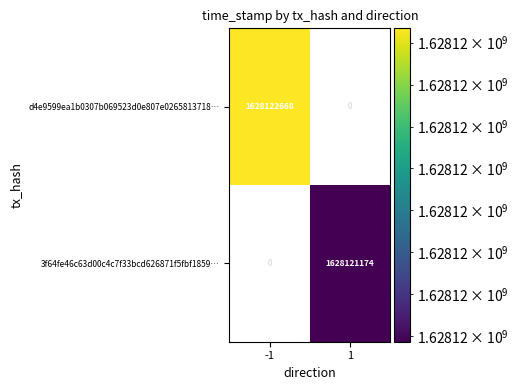

At which category is the sum across all series the highest?

1